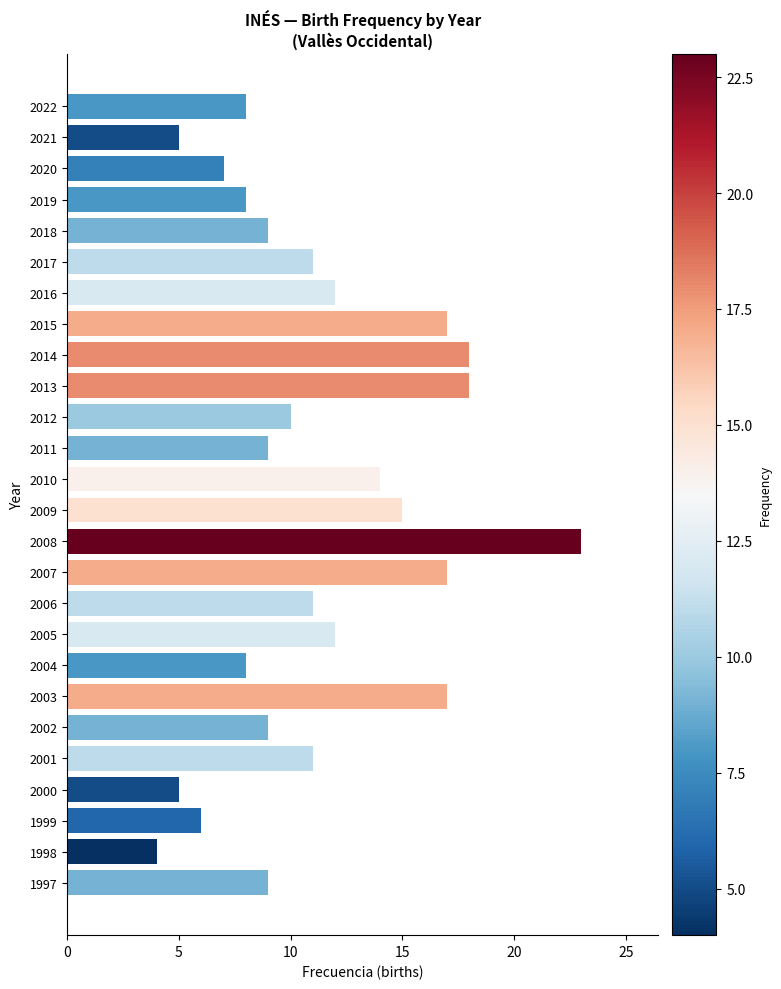

What is the difference between the second highest and second lowest values?

13